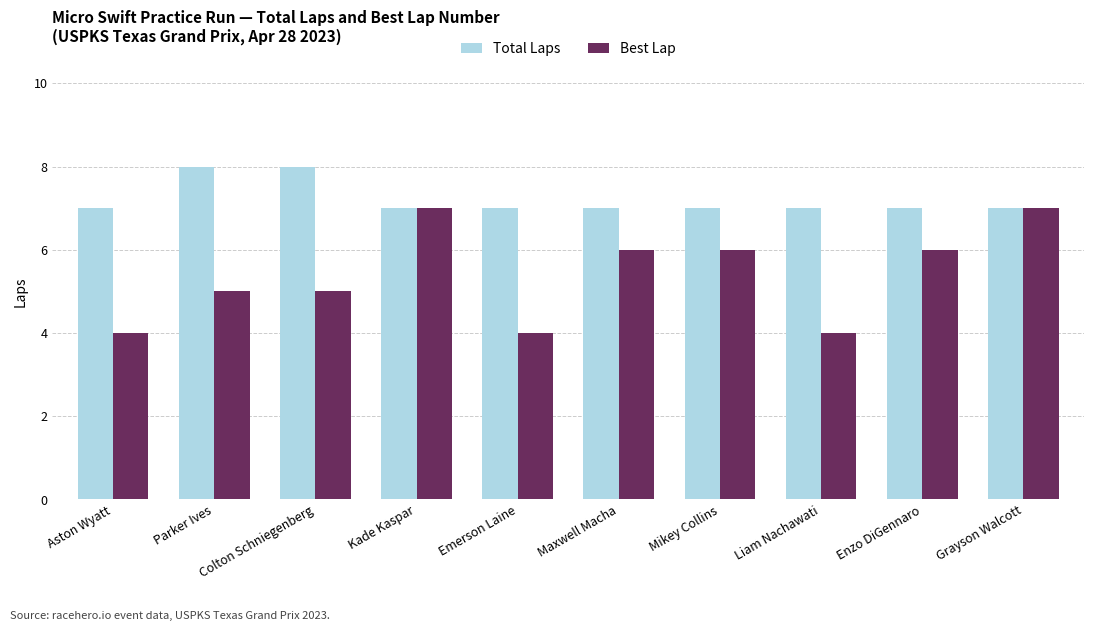

What position from the left is Aston Wyatt?

1